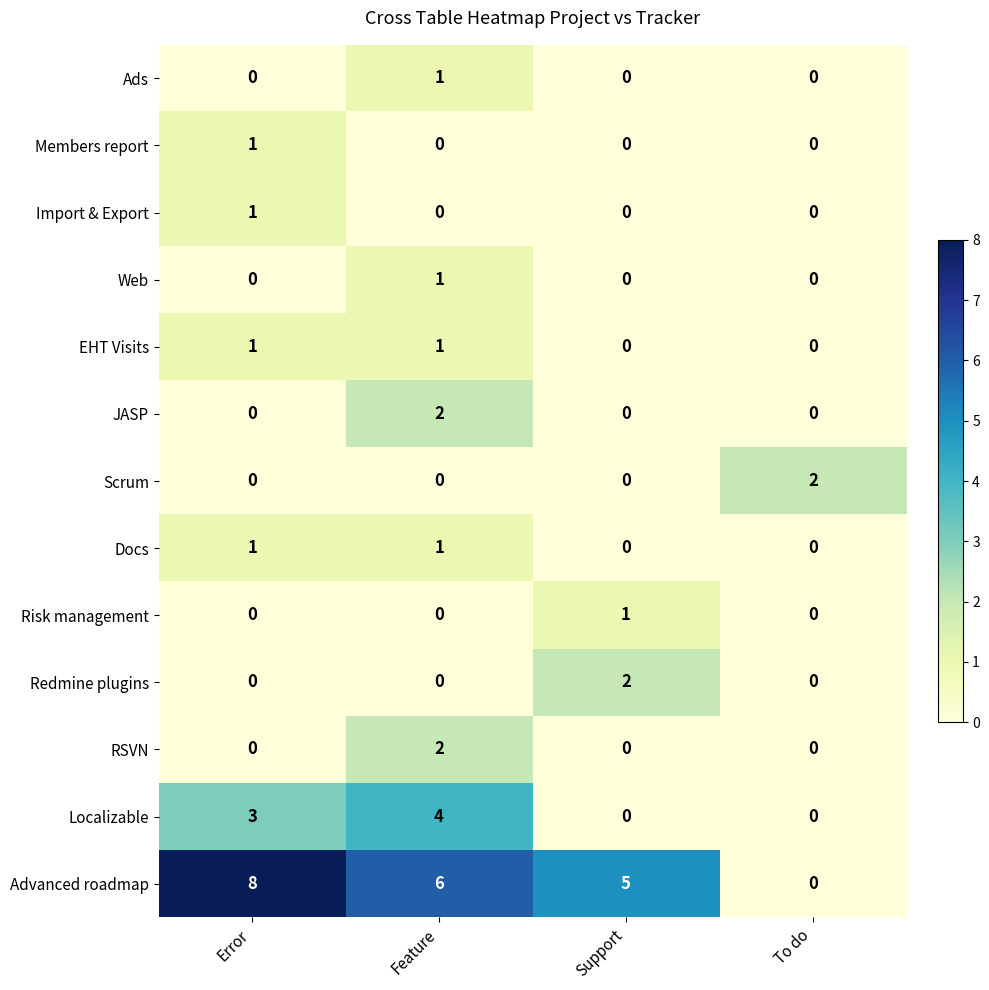

What is the difference between the highest and lowest values at To do?

2